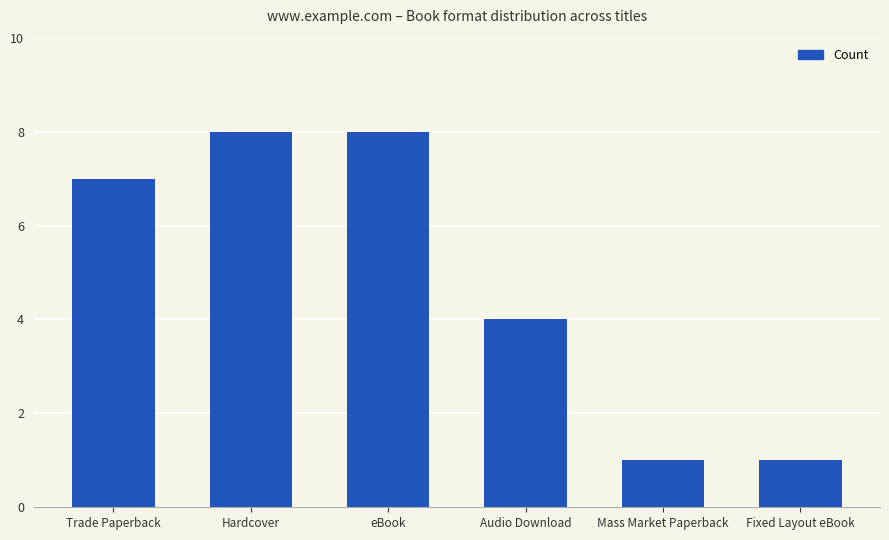

How many bars are there in total?

6